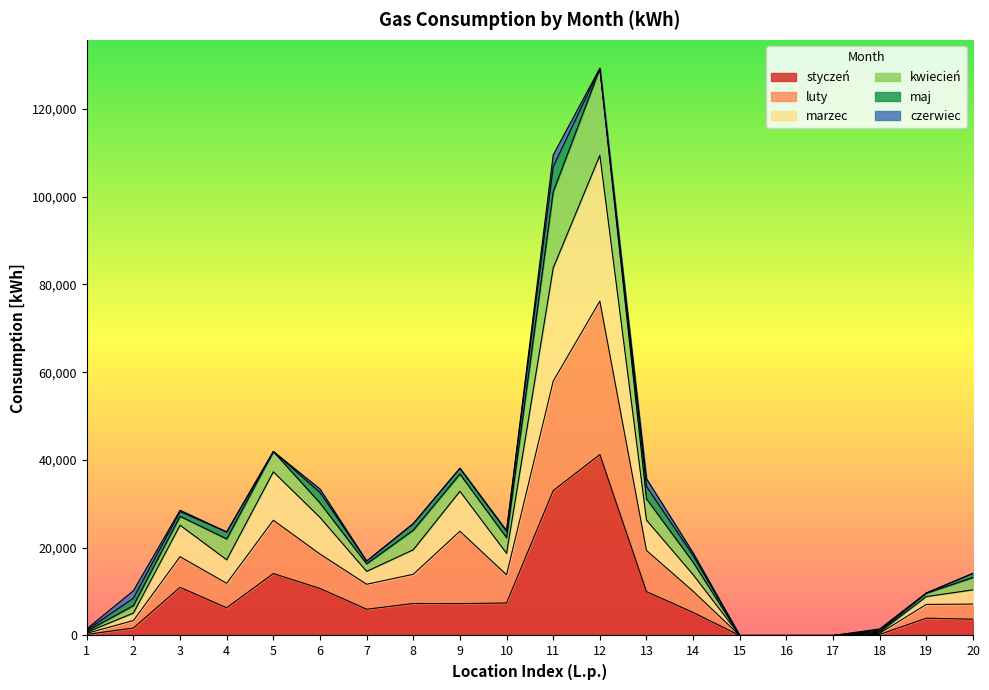

What is the highest value of the styczeń series?

41230